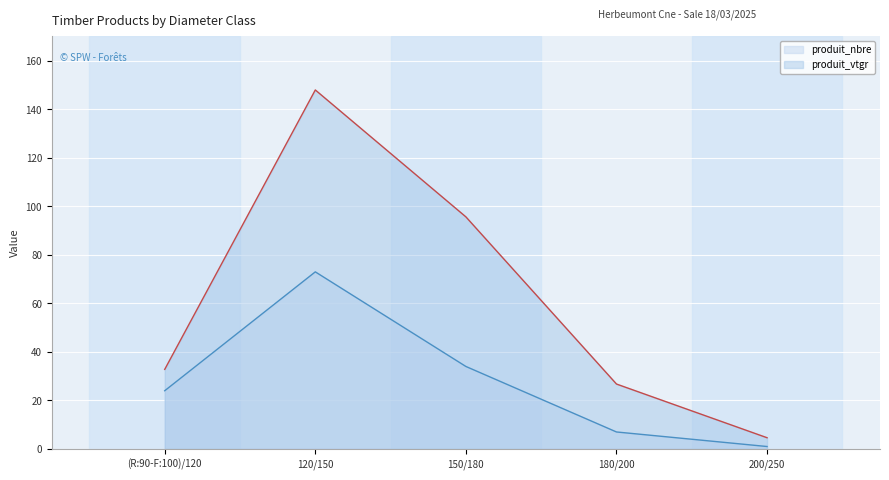

In produit_vtgr, how many points are higher than both neighbors (excluding endpoints)?

1